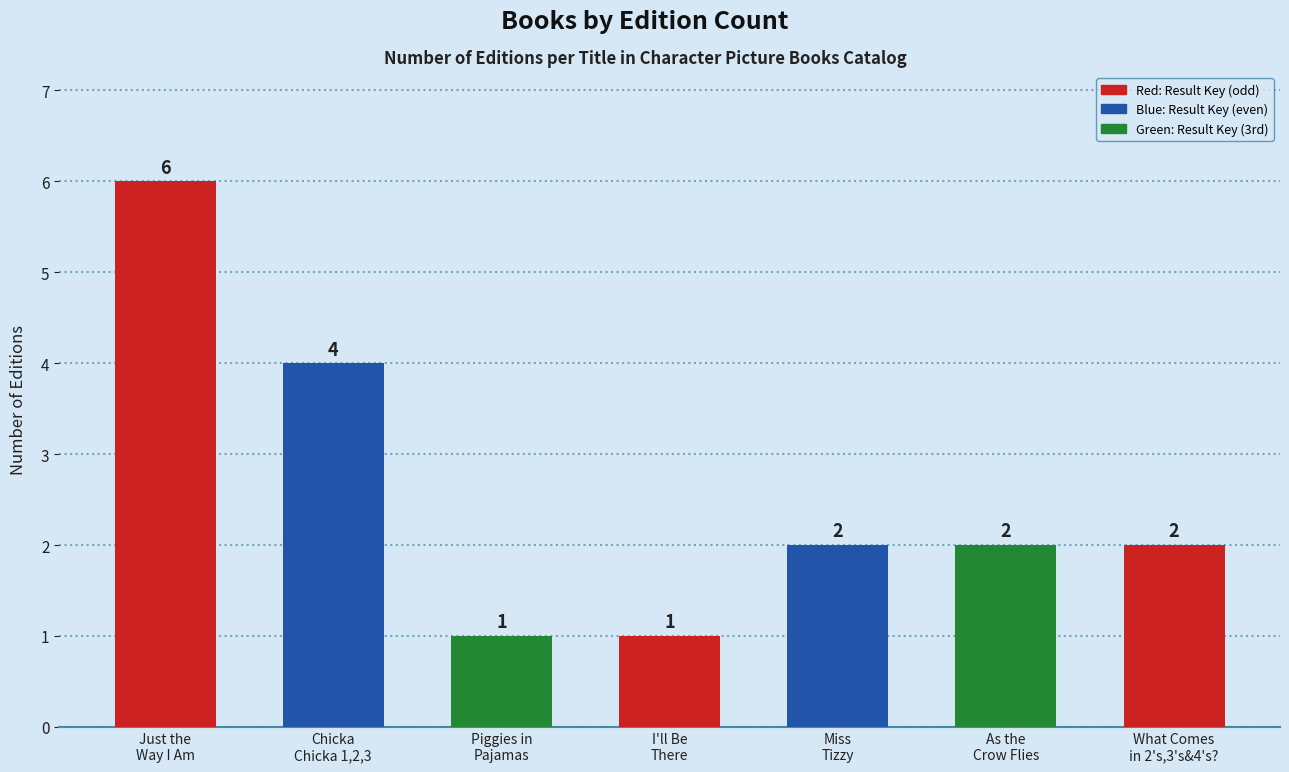

Rank the categories by value from lowest to highest.

Piggies in Pajamas, I'll Be There, Miss Tizzy, As the Crow Flies, What Comes in 2's, 3's & 4's?, Chicka Chicka 1, 2, 3, Just the Way I Am